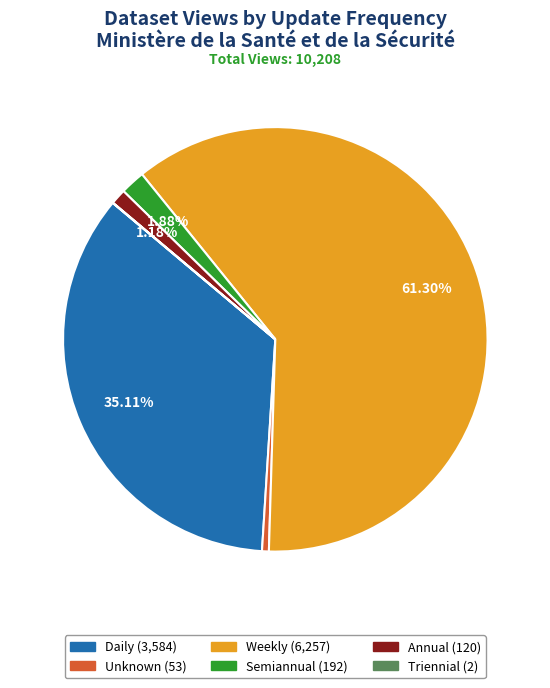

Does any single category account for the majority?

Yes